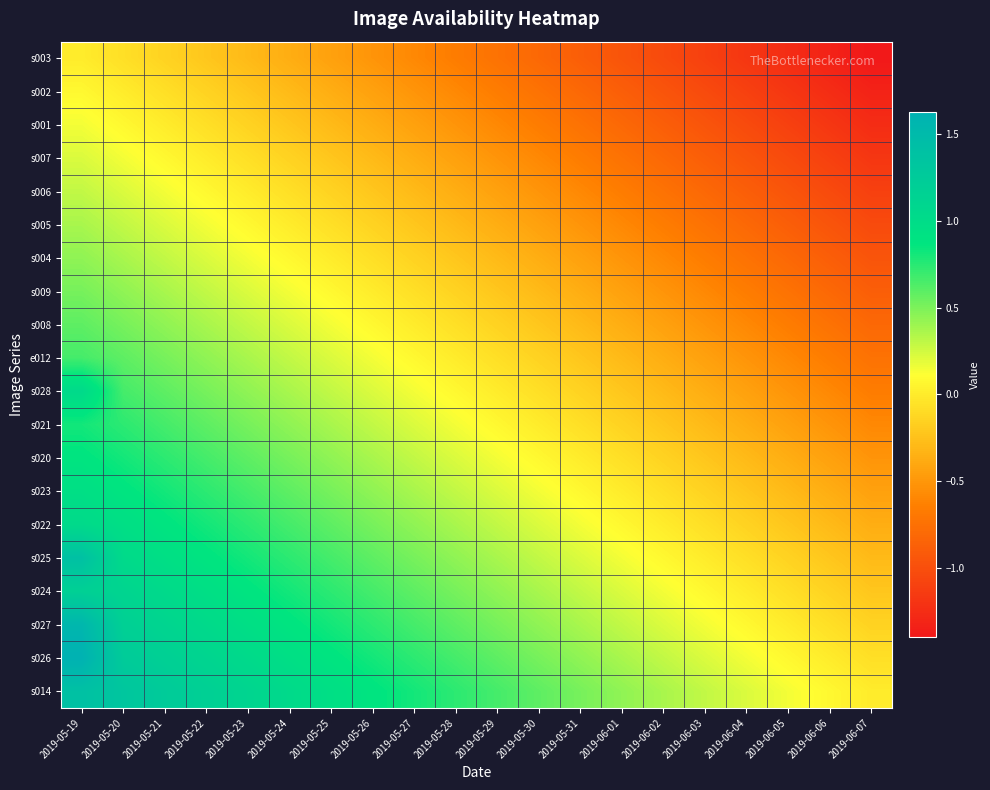

Reading left to right, extract all data points from this chart.

s003: 2019-05-19=0.0	2019-05-20=-0.1	2019-05-21=-0.1	2019-05-22=-0.2	2019-05-23=-0.3	2019-05-24=-0.4	2019-05-25=-0.4	2019-05-26=-0.5	2019-05-27=-0.6	2019-05-28=-0.7	2019-05-29=-0.7	2019-05-30=-0.8	2019-05-31=-0.9	2019-06-01=-1.0	2019-06-02=-1.0	2019-06-03=-1.1	2019-06-04=-1.2	2019-06-05=-1.3	2019-06-06=-1.3	2019-06-07=-1.4
s002: 2019-05-19=0.1	2019-05-20=0.0	2019-05-21=-0.1	2019-05-22=-0.1	2019-05-23=-0.2	2019-05-24=-0.3	2019-05-25=-0.4	2019-05-26=-0.4	2019-05-27=-0.5	2019-05-28=-0.6	2019-05-29=-0.7	2019-05-30=-0.7	2019-05-31=-0.8	2019-06-01=-0.9	2019-06-02=-1.0	2019-06-03=-1.0	2019-06-04=-1.1	2019-06-05=-1.2	2019-06-06=-1.3	2019-06-07=-1.3
s001: 2019-05-19=0.1	2019-05-20=0.1	2019-05-21=0.0	2019-05-22=-0.1	2019-05-23=-0.1	2019-05-24=-0.2	2019-05-25=-0.3	2019-05-26=-0.4	2019-05-27=-0.4	2019-05-28=-0.5	2019-05-29=-0.6	2019-05-30=-0.7	2019-05-31=-0.7	2019-06-01=-0.8	2019-06-02=-0.9	2019-06-03=-1.0	2019-06-04=-1.0	2019-06-05=-1.1	2019-06-06=-1.2	2019-06-07=-1.3
s007: 2019-05-19=0.2	2019-05-20=0.1	2019-05-21=0.1	2019-05-22=0.0	2019-05-23=-0.1	2019-05-24=-0.1	2019-05-25=-0.2	2019-05-26=-0.3	2019-05-27=-0.4	2019-05-28=-0.4	2019-05-29=-0.5	2019-05-30=-0.6	2019-05-31=-0.7	2019-06-01=-0.7	2019-06-02=-0.8	2019-06-03=-0.9	2019-06-04=-1.0	2019-06-05=-1.0	2019-06-06=-1.1	2019-06-07=-1.2
s006: 2019-05-19=0.3	2019-05-20=0.2	2019-05-21=0.1	2019-05-22=0.1	2019-05-23=0.0	2019-05-24=-0.1	2019-05-25=-0.1	2019-05-26=-0.2	2019-05-27=-0.3	2019-05-28=-0.4	2019-05-29=-0.4	2019-05-30=-0.5	2019-05-31=-0.6	2019-06-01=-0.7	2019-06-02=-0.7	2019-06-03=-0.8	2019-06-04=-0.9	2019-06-05=-1.0	2019-06-06=-1.0	2019-06-07=-1.1
s005: 2019-05-19=0.4	2019-05-20=0.3	2019-05-21=0.2	2019-05-22=0.1	2019-05-23=0.1	2019-05-24=0.0	2019-05-25=-0.1	2019-05-26=-0.1	2019-05-27=-0.2	2019-05-28=-0.3	2019-05-29=-0.4	2019-05-30=-0.4	2019-05-31=-0.5	2019-06-01=-0.6	2019-06-02=-0.7	2019-06-03=-0.7	2019-06-04=-0.8	2019-06-05=-0.9	2019-06-06=-1.0	2019-06-07=-1.0
s004: 2019-05-19=0.4	2019-05-20=0.4	2019-05-21=0.3	2019-05-22=0.2	2019-05-23=0.1	2019-05-24=0.1	2019-05-25=0.0	2019-05-26=-0.1	2019-05-27=-0.1	2019-05-28=-0.2	2019-05-29=-0.3	2019-05-30=-0.4	2019-05-31=-0.4	2019-06-01=-0.5	2019-06-02=-0.6	2019-06-03=-0.7	2019-06-04=-0.7	2019-06-05=-0.8	2019-06-06=-0.9	2019-06-07=-1.0
s009: 2019-05-19=0.5	2019-05-20=0.4	2019-05-21=0.4	2019-05-22=0.3	2019-05-23=0.2	2019-05-24=0.1	2019-05-25=0.1	2019-05-26=0.0	2019-05-27=-0.1	2019-05-28=-0.1	2019-05-29=-0.2	2019-05-30=-0.3	2019-05-31=-0.4	2019-06-01=-0.4	2019-06-02=-0.5	2019-06-03=-0.6	2019-06-04=-0.7	2019-06-05=-0.7	2019-06-06=-0.8	2019-06-07=-0.9
s008: 2019-05-19=0.6	2019-05-20=0.5	2019-05-21=0.4	2019-05-22=0.4	2019-05-23=0.3	2019-05-24=0.2	2019-05-25=0.1	2019-05-26=0.1	2019-05-27=0.0	2019-05-28=-0.1	2019-05-29=-0.1	2019-05-30=-0.2	2019-05-31=-0.3	2019-06-01=-0.4	2019-06-02=-0.4	2019-06-03=-0.5	2019-06-04=-0.6	2019-06-05=-0.7	2019-06-06=-0.7	2019-06-07=-0.8
e012: 2019-05-19=0.7	2019-05-20=0.6	2019-05-21=0.5	2019-05-22=0.4	2019-05-23=0.4	2019-05-24=0.3	2019-05-25=0.2	2019-05-26=0.1	2019-05-27=0.1	2019-05-28=0.0	2019-05-29=-0.1	2019-05-30=-0.1	2019-05-31=-0.2	2019-06-01=-0.3	2019-06-02=-0.4	2019-06-03=-0.4	2019-06-04=-0.5	2019-06-05=-0.6	2019-06-06=-0.7	2019-06-07=-0.7
s028: 2019-05-19=1.0	2019-05-20=0.7	2019-05-21=0.6	2019-05-22=0.5	2019-05-23=0.4	2019-05-24=0.4	2019-05-25=0.3	2019-05-26=0.2	2019-05-27=0.1	2019-05-28=0.1	2019-05-29=0.0	2019-05-30=-0.1	2019-05-31=-0.1	2019-06-01=-0.2	2019-06-02=-0.3	2019-06-03=-0.4	2019-06-04=-0.4	2019-06-05=-0.5	2019-06-06=-0.6	2019-06-07=-0.7
s021: 2019-05-19=0.8	2019-05-20=0.7	2019-05-21=0.7	2019-05-22=0.6	2019-05-23=0.5	2019-05-24=0.4	2019-05-25=0.4	2019-05-26=0.3	2019-05-27=0.2	2019-05-28=0.1	2019-05-29=0.1	2019-05-30=0.0	2019-05-31=-0.1	2019-06-01=-0.1	2019-06-02=-0.2	2019-06-03=-0.3	2019-06-04=-0.4	2019-06-05=-0.4	2019-06-06=-0.5	2019-06-07=-0.6
s020: 2019-05-19=0.9	2019-05-20=0.8	2019-05-21=0.7	2019-05-22=0.7	2019-05-23=0.6	2019-05-24=0.5	2019-05-25=0.4	2019-05-26=0.4	2019-05-27=0.3	2019-05-28=0.2	2019-05-29=0.1	2019-05-30=0.1	2019-05-31=0.0	2019-06-01=-0.1	2019-06-02=-0.1	2019-06-03=-0.2	2019-06-04=-0.3	2019-06-05=-0.4	2019-06-06=-0.4	2019-06-07=-0.5
s023: 2019-05-19=1.0	2019-05-20=0.9	2019-05-21=0.8	2019-05-22=0.7	2019-05-23=0.7	2019-05-24=0.6	2019-05-25=0.5	2019-05-26=0.4	2019-05-27=0.4	2019-05-28=0.3	2019-05-29=0.2	2019-05-30=0.1	2019-05-31=0.1	2019-06-01=0.0	2019-06-02=-0.1	2019-06-03=-0.1	2019-06-04=-0.2	2019-06-05=-0.3	2019-06-06=-0.4	2019-06-07=-0.4
s022: 2019-05-19=1.0	2019-05-20=1.0	2019-05-21=0.9	2019-05-22=0.8	2019-05-23=0.7	2019-05-24=0.7	2019-05-25=0.6	2019-05-26=0.5	2019-05-27=0.4	2019-05-28=0.4	2019-05-29=0.3	2019-05-30=0.2	2019-05-31=0.1	2019-06-01=0.1	2019-06-02=0.0	2019-06-03=-0.1	2019-06-04=-0.1	2019-06-05=-0.2	2019-06-06=-0.3	2019-06-07=-0.4
s025: 2019-05-19=1.4	2019-05-20=1.0	2019-05-21=1.0	2019-05-22=0.9	2019-05-23=0.8	2019-05-24=0.7	2019-05-25=0.7	2019-05-26=0.6	2019-05-27=0.5	2019-05-28=0.4	2019-05-29=0.4	2019-05-30=0.3	2019-05-31=0.2	2019-06-01=0.1	2019-06-02=0.1	2019-06-03=0.0	2019-06-04=-0.1	2019-06-05=-0.1	2019-06-06=-0.2	2019-06-07=-0.3
s024: 2019-05-19=1.2	2019-05-20=1.1	2019-05-21=1.0	2019-05-22=1.0	2019-05-23=0.9	2019-05-24=0.8	2019-05-25=0.7	2019-05-26=0.7	2019-05-27=0.6	2019-05-28=0.5	2019-05-29=0.4	2019-05-30=0.4	2019-05-31=0.3	2019-06-01=0.2	2019-06-02=0.1	2019-06-03=0.1	2019-06-04=0.0	2019-06-05=-0.1	2019-06-06=-0.1	2019-06-07=-0.2
s027: 2019-05-19=1.6	2019-05-20=1.2	2019-05-21=1.1	2019-05-22=1.0	2019-05-23=1.0	2019-05-24=0.9	2019-05-25=0.8	2019-05-26=0.7	2019-05-27=0.7	2019-05-28=0.6	2019-05-29=0.5	2019-05-30=0.4	2019-05-31=0.4	2019-06-01=0.3	2019-06-02=0.2	2019-06-03=0.1	2019-06-04=0.1	2019-06-05=0.0	2019-06-06=-0.1	2019-06-07=-0.1
s026: 2019-05-19=1.6	2019-05-20=1.3	2019-05-21=1.2	2019-05-22=1.1	2019-05-23=1.0	2019-05-24=1.0	2019-05-25=0.9	2019-05-26=0.8	2019-05-27=0.7	2019-05-28=0.7	2019-05-29=0.6	2019-05-30=0.5	2019-05-31=0.4	2019-06-01=0.4	2019-06-02=0.3	2019-06-03=0.2	2019-06-04=0.1	2019-06-05=0.1	2019-06-06=0.0	2019-06-07=-0.1
s014: 2019-05-19=1.4	2019-05-20=1.3	2019-05-21=1.3	2019-05-22=1.2	2019-05-23=1.1	2019-05-24=1.0	2019-05-25=1.0	2019-05-26=0.9	2019-05-27=0.8	2019-05-28=0.7	2019-05-29=0.7	2019-05-30=0.6	2019-05-31=0.5	2019-06-01=0.4	2019-06-02=0.4	2019-06-03=0.3	2019-06-04=0.2	2019-06-05=0.1	2019-06-06=0.1	2019-06-07=0.0